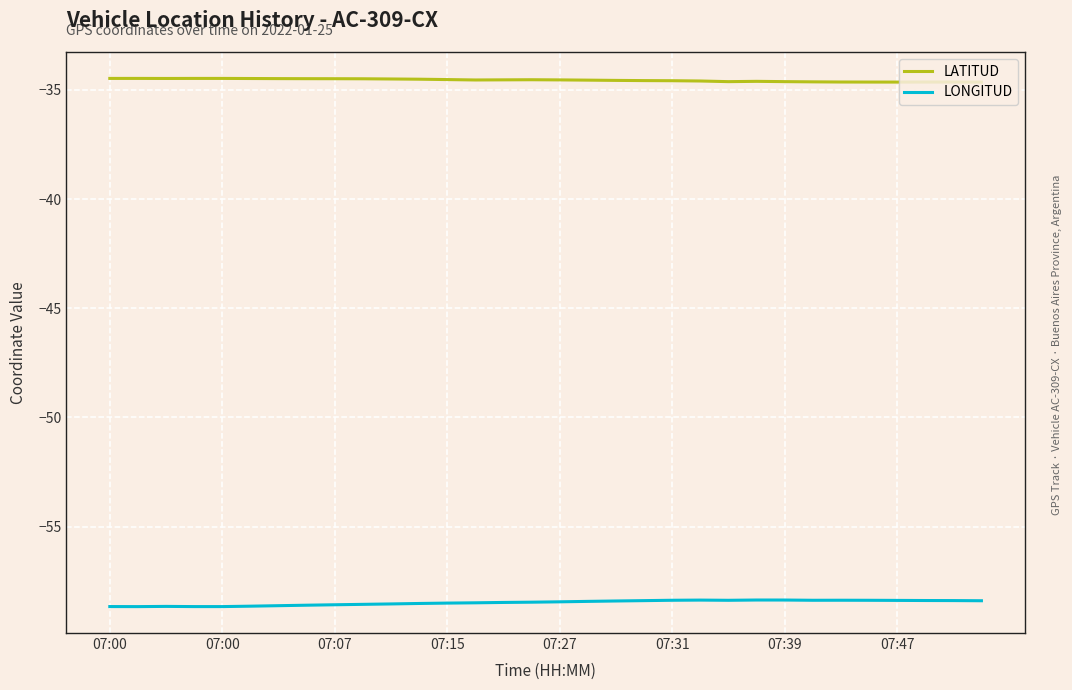

List the series in order of their overall mean, highest first.

LATITUD, LONGITUD